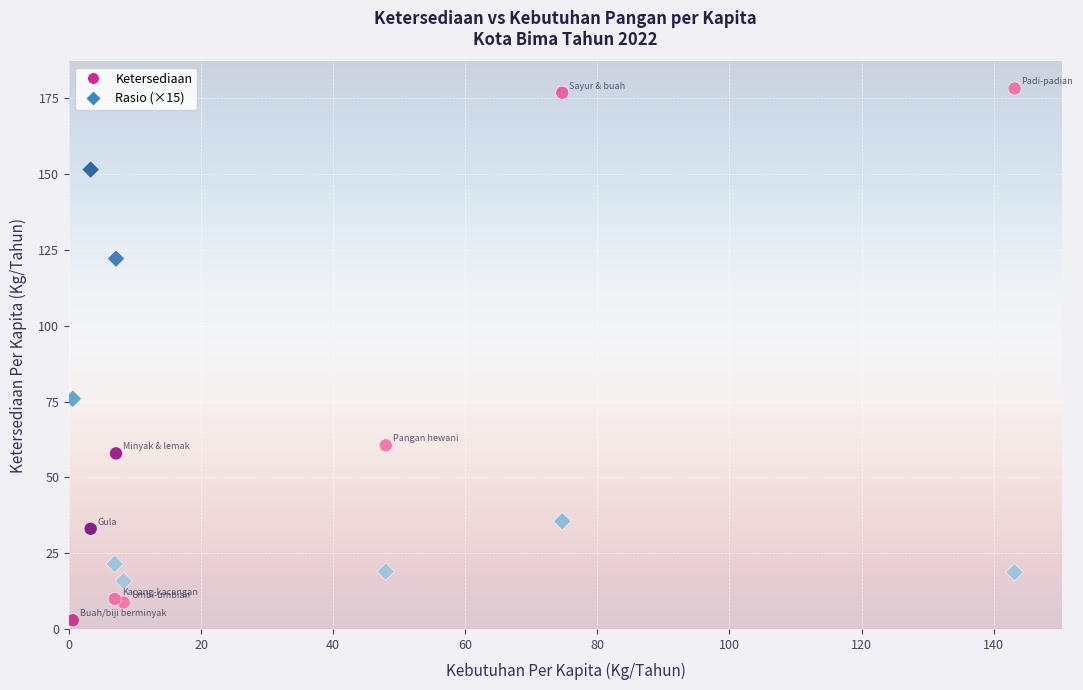

Which series reaches the maximum Y coordinate?

Ketersediaan